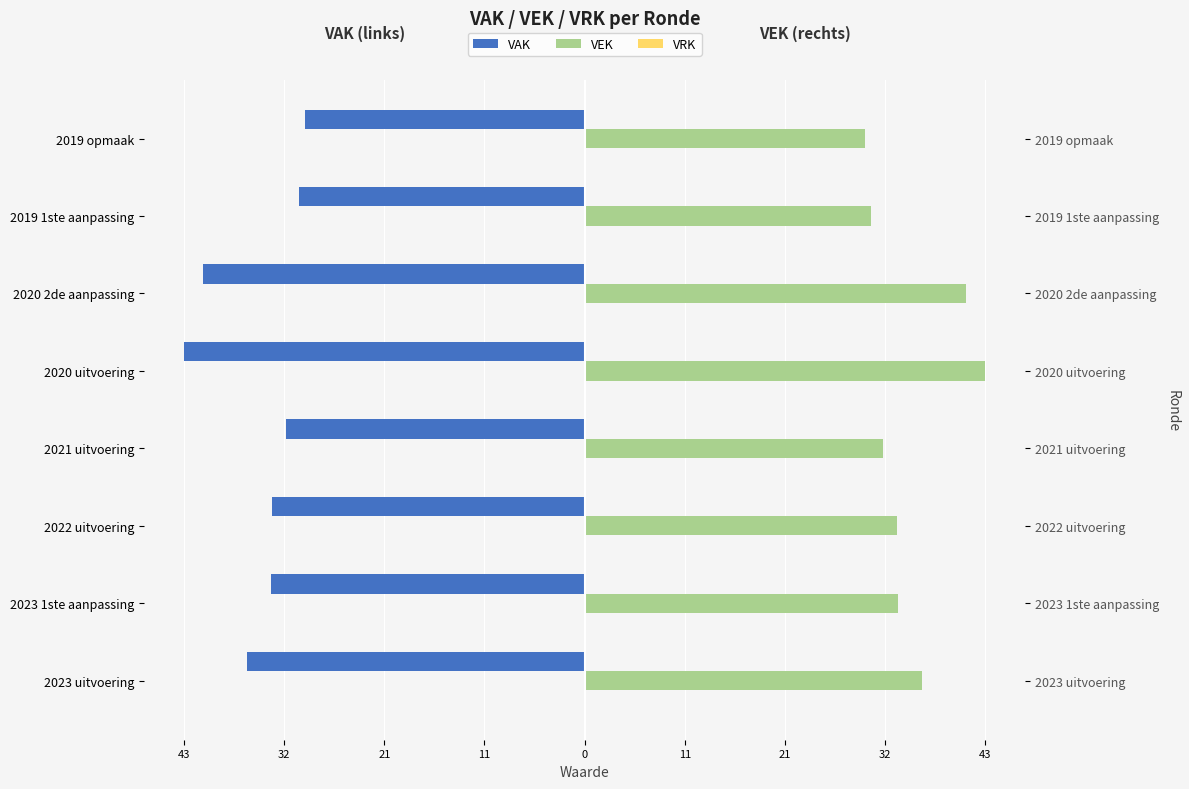

How many values in the VEK series are below 33?

3